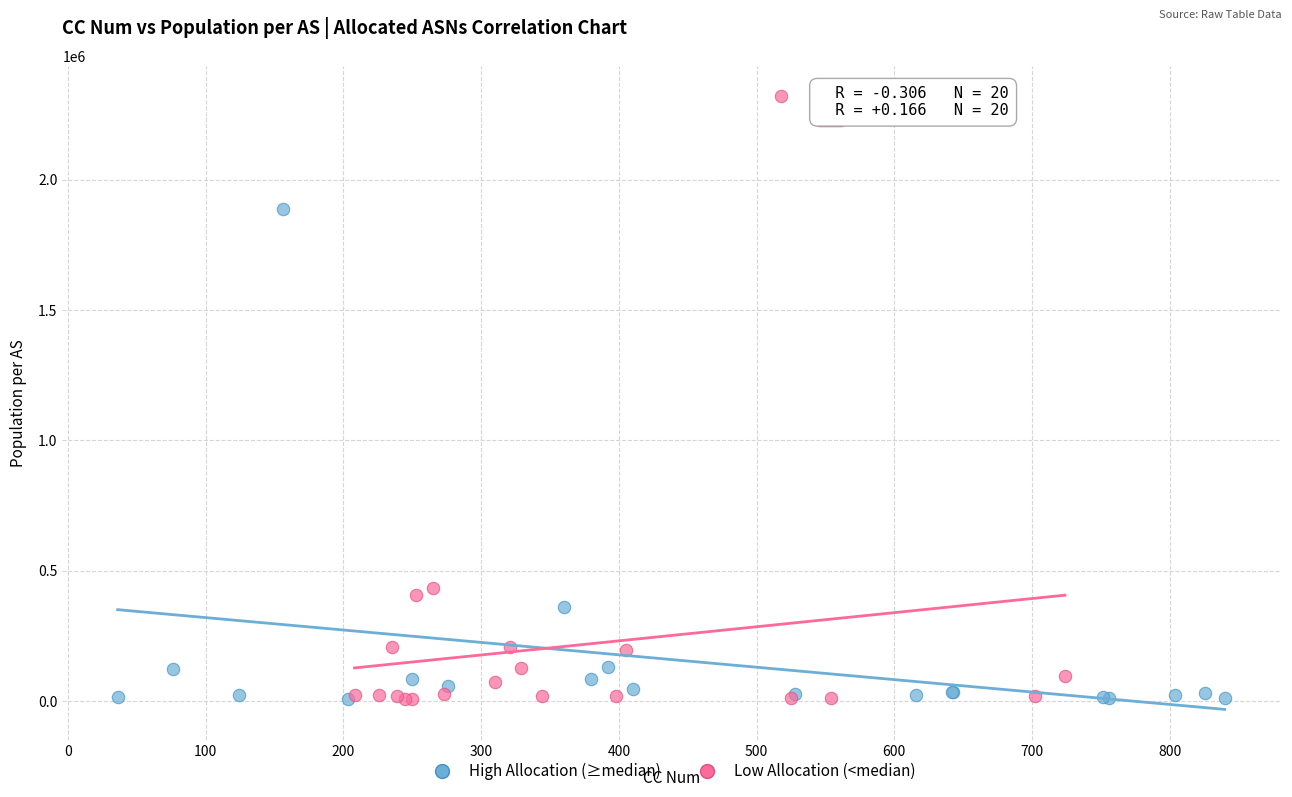

Which series has the largest Y range (max minus min)?

Low Allocation (<median)